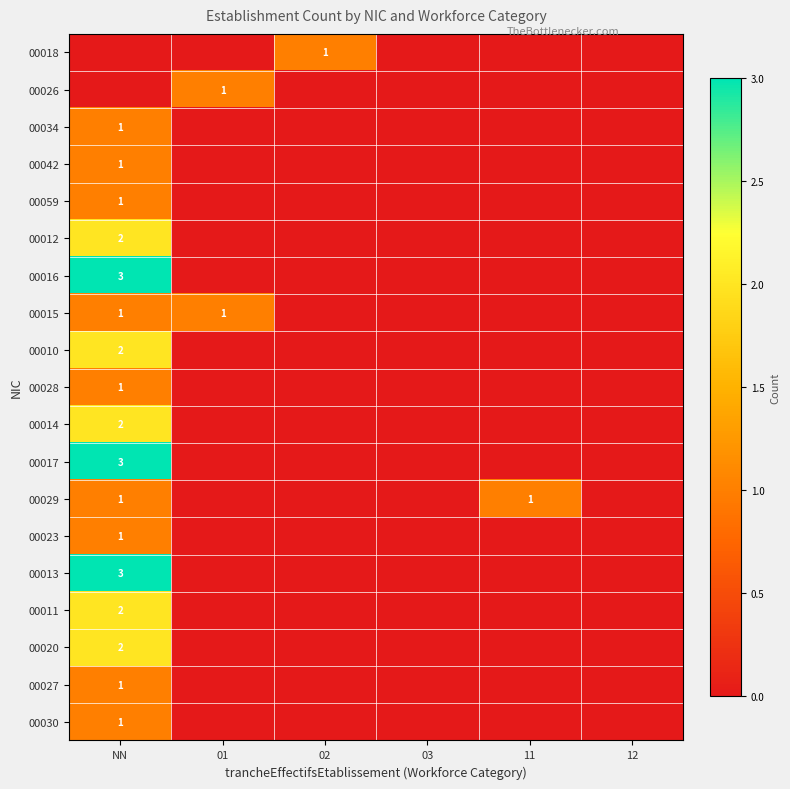

Which has a higher value, 01 or 12?

01